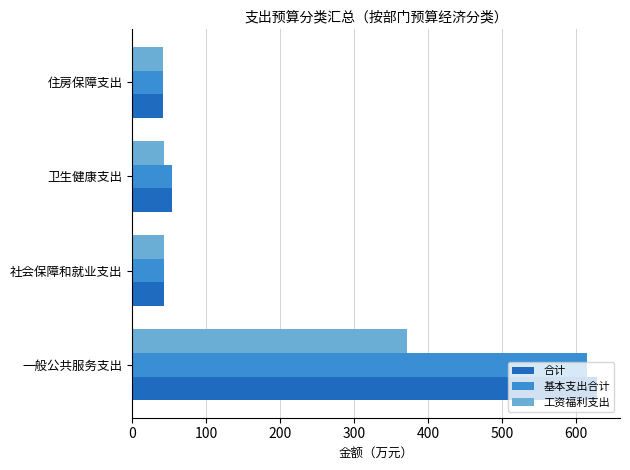

What are all the series names shown in the legend?

合计, 基本支出合计, 工资福利支出